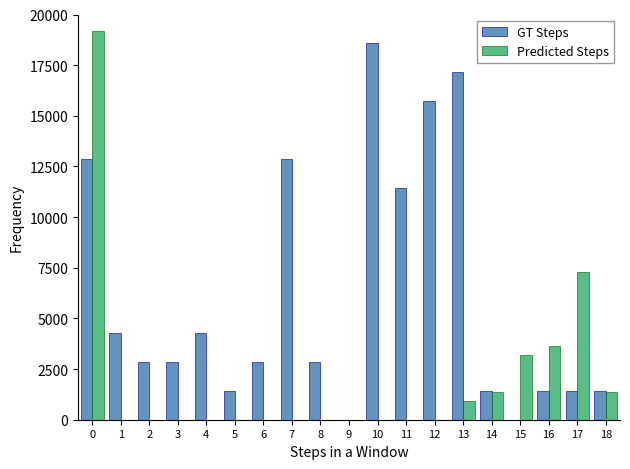

What is the highest value of the GT Steps series?

18600